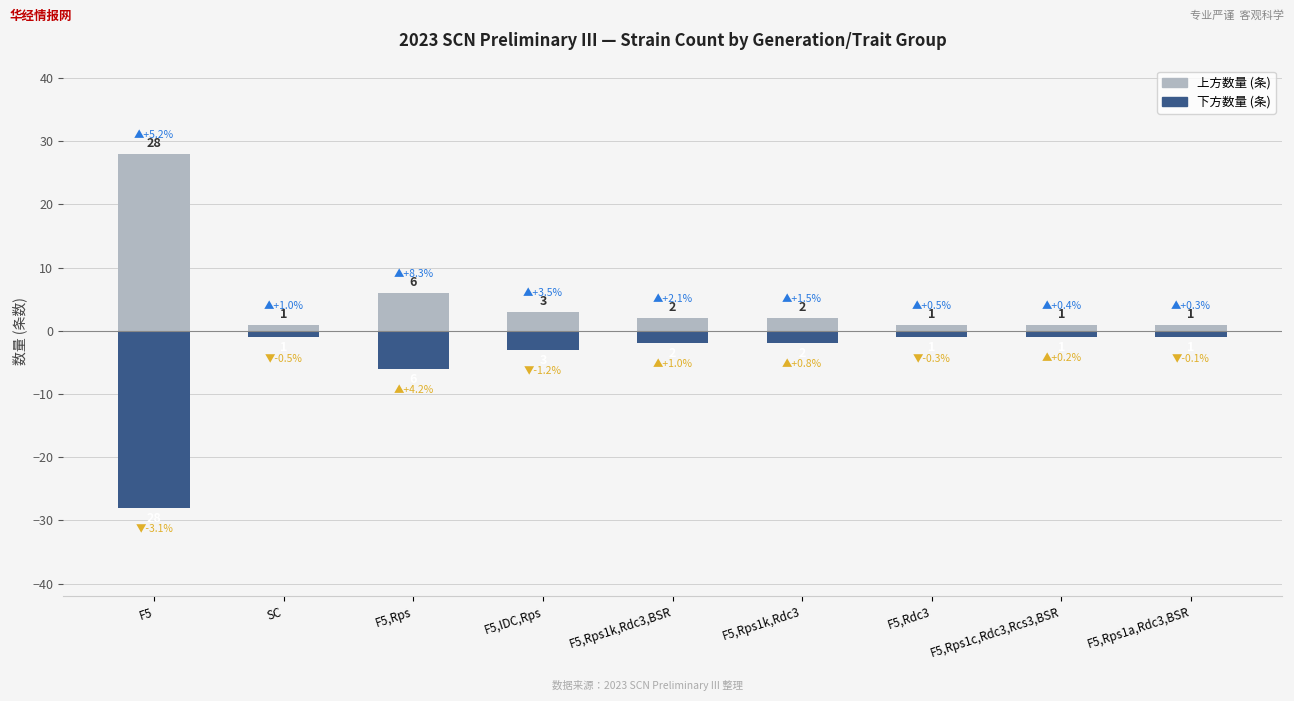

List the labels in order of 上方数量 (条) value, smallest first.

SC, F5,Rdc3, F5,Rps1c,Rdc3,Rcs3,BSR, F5,Rps1a,Rdc3,BSR, F5,Rps1k,Rdc3,BSR, F5,Rps1k,Rdc3, F5,IDC,Rps, F5,Rps, F5